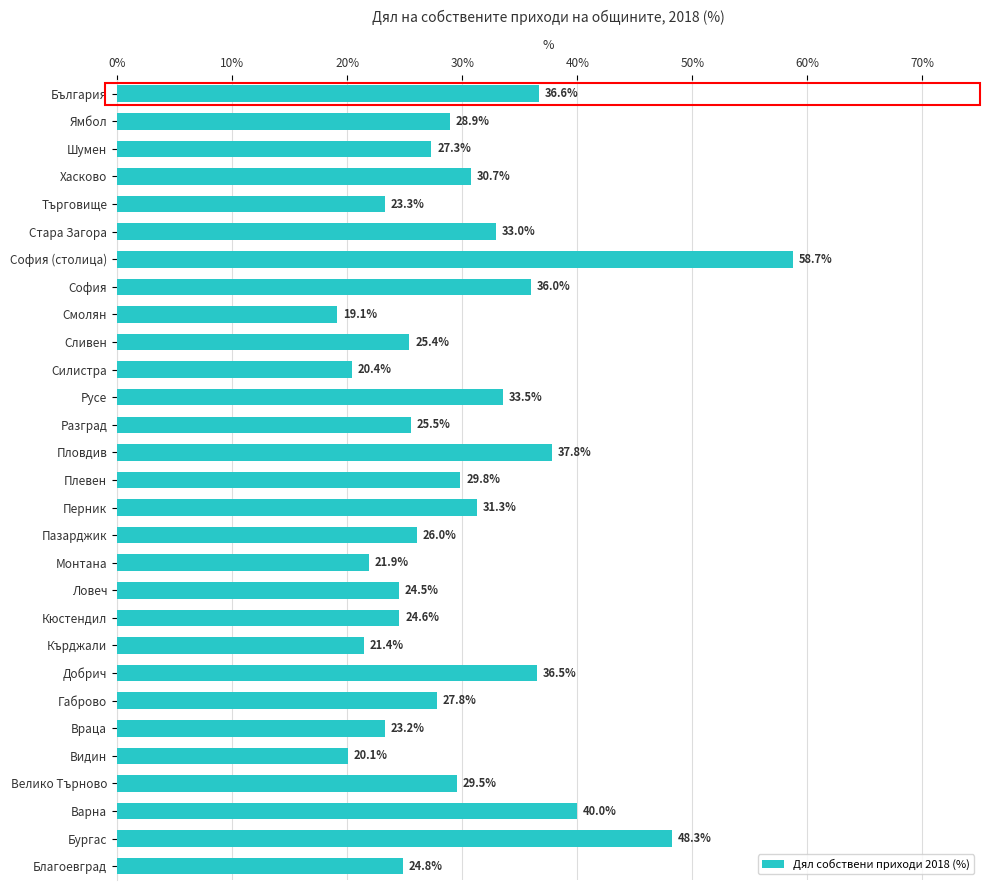

What is the change in value from Видин to Ямбол?

+8.8